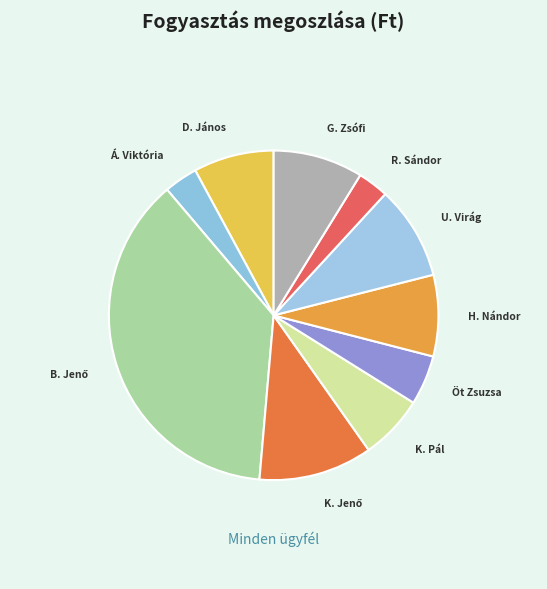

Which category has the biggest portion of the pie?

Borz Jenő